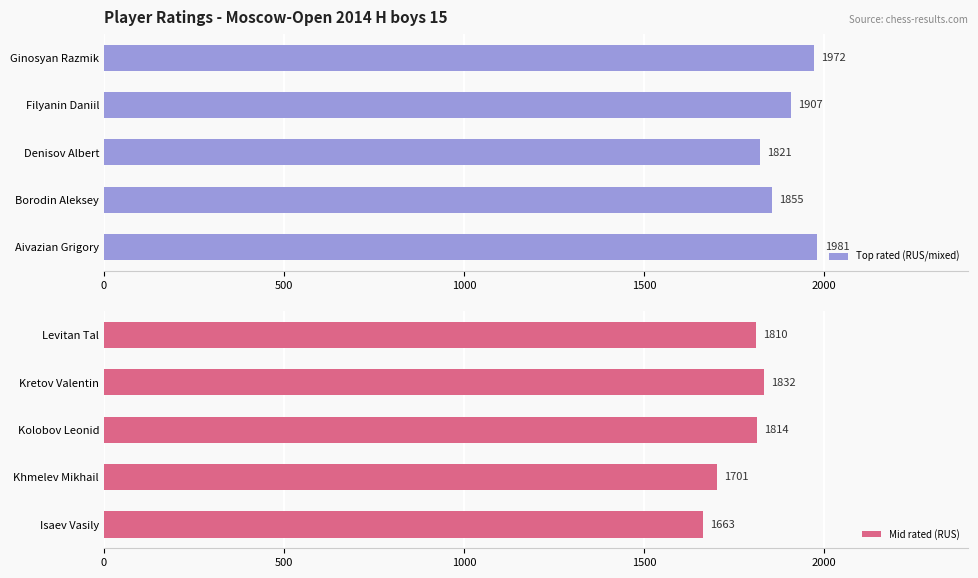

Which series has the largest range (max minus min)?

Mid rated (RUS)